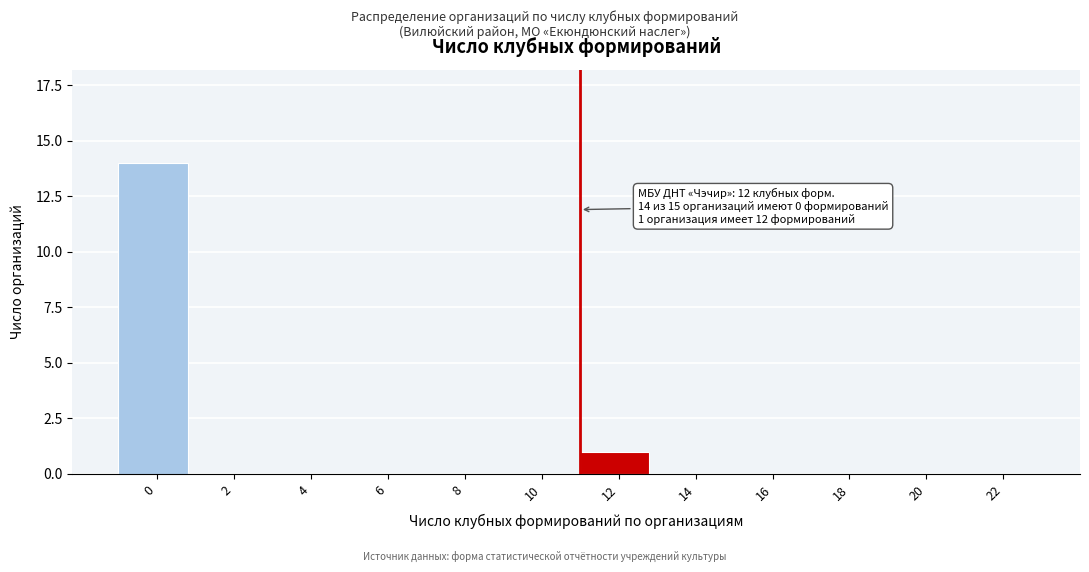

Reading left to right, what are all the values shown in this chart?

0=14	2=0	4=0	6=0	8=0	10=0	12=1	14=0	16=0	18=0	20=0	22=0